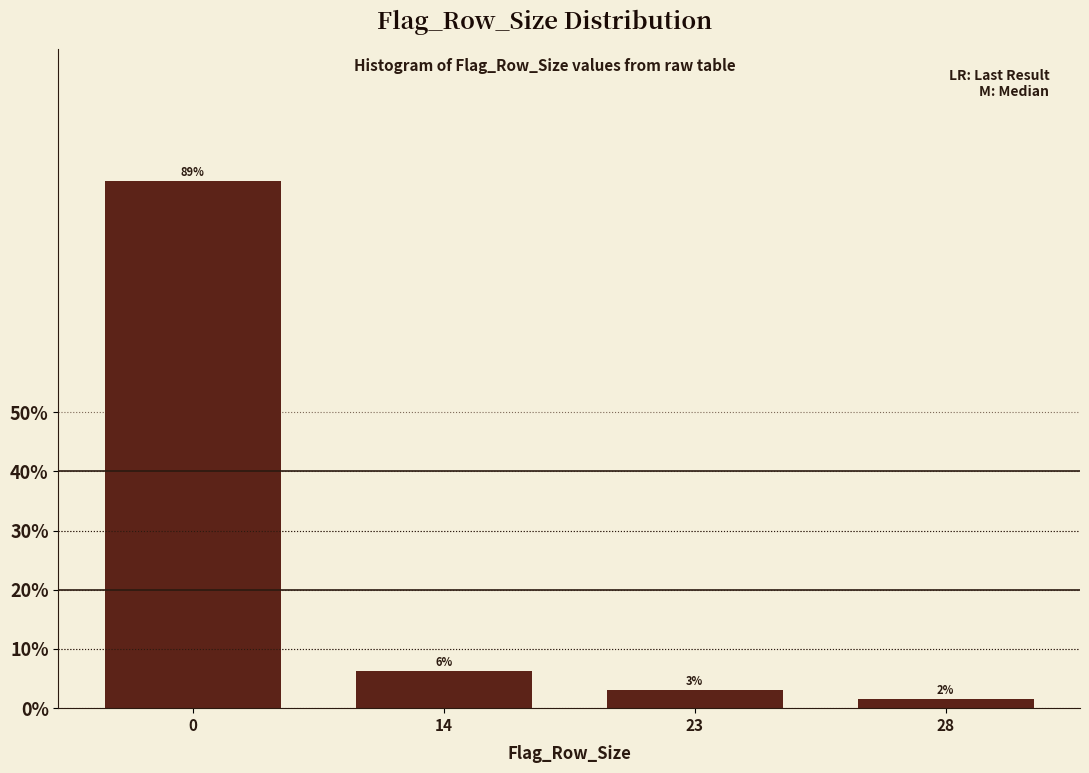

Does the chart contain any negative values?

No